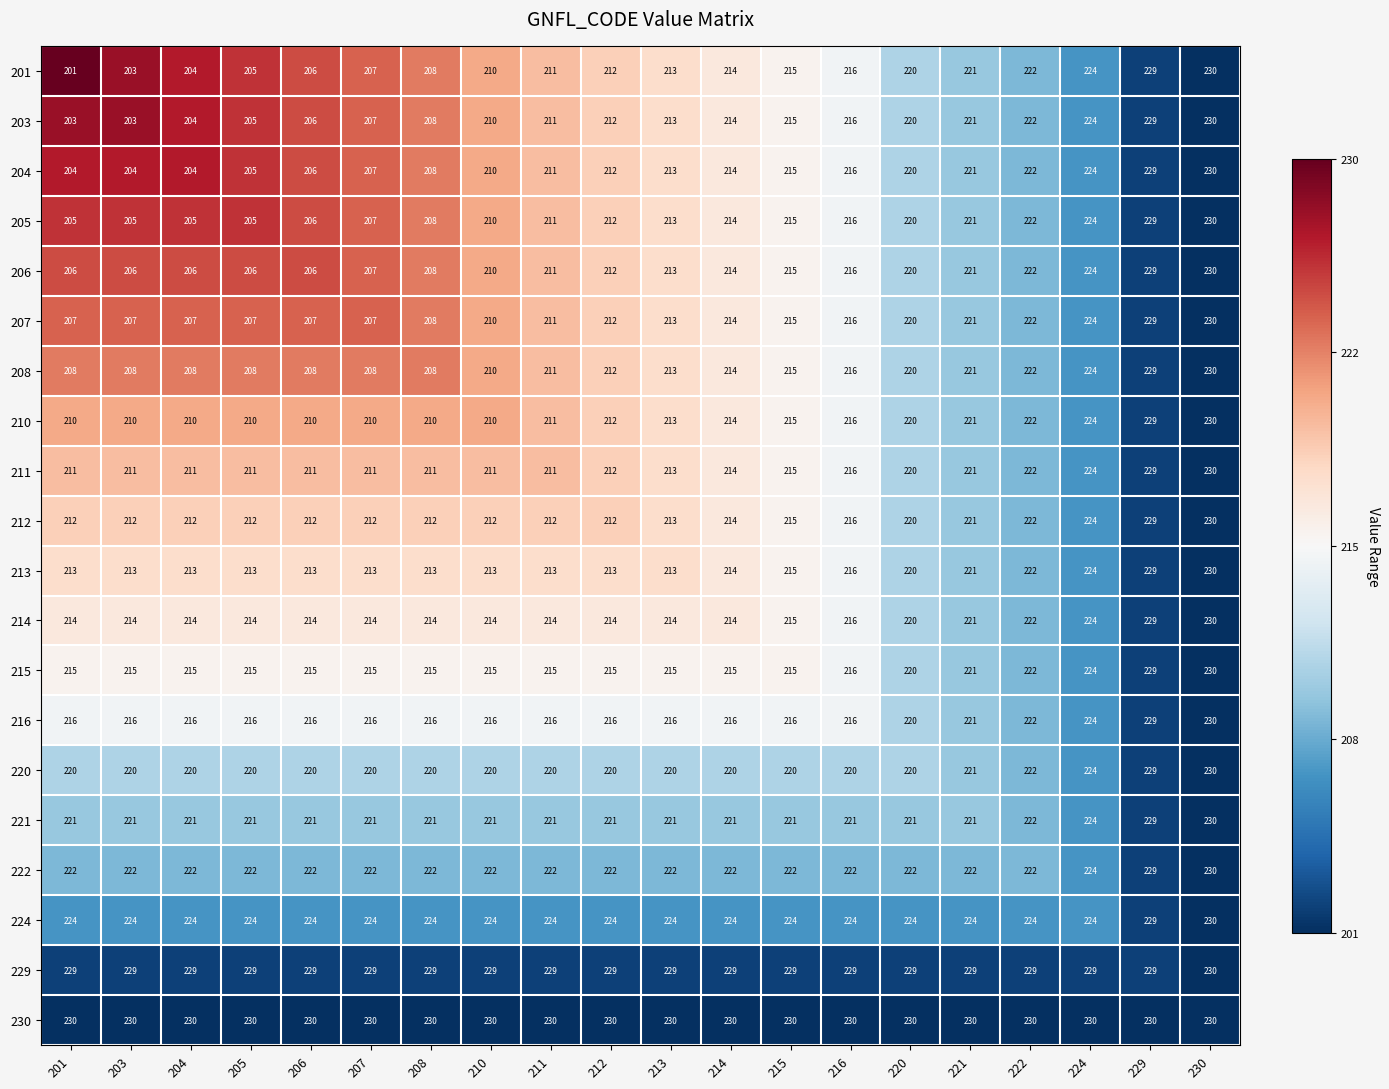

What is the difference between the 208 values at 201 and 211?

3